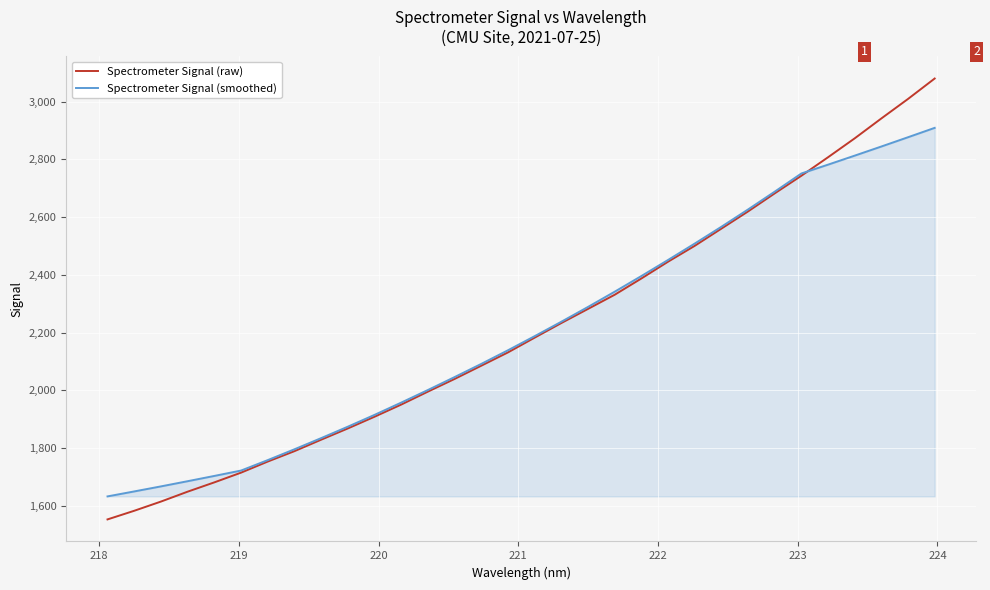

Which series has the largest range (max minus min)?

Spectrometer Signal (raw)